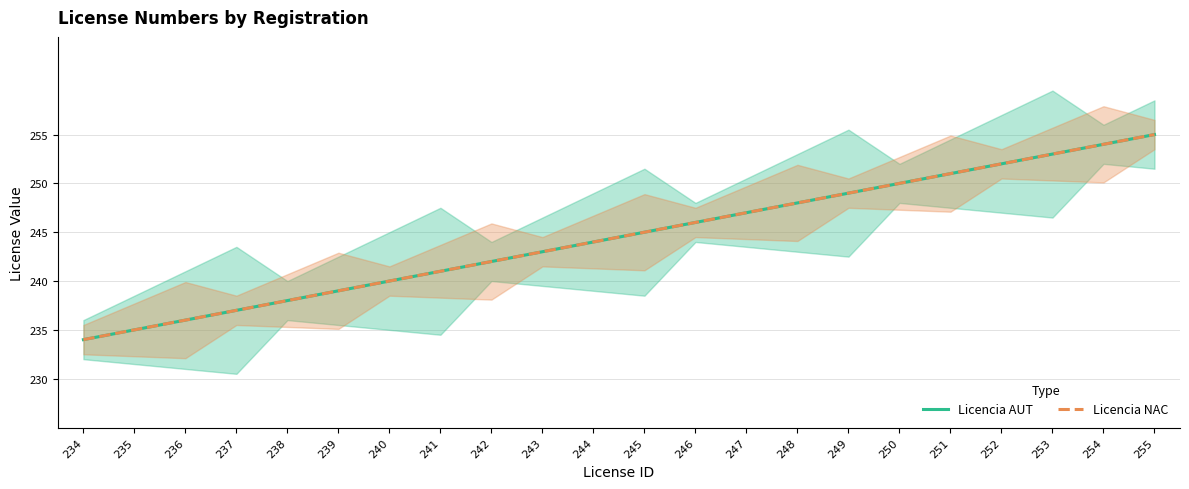

Rank the series by their maximum value, from lowest to highest.

Licencia AUT, Licencia NAC